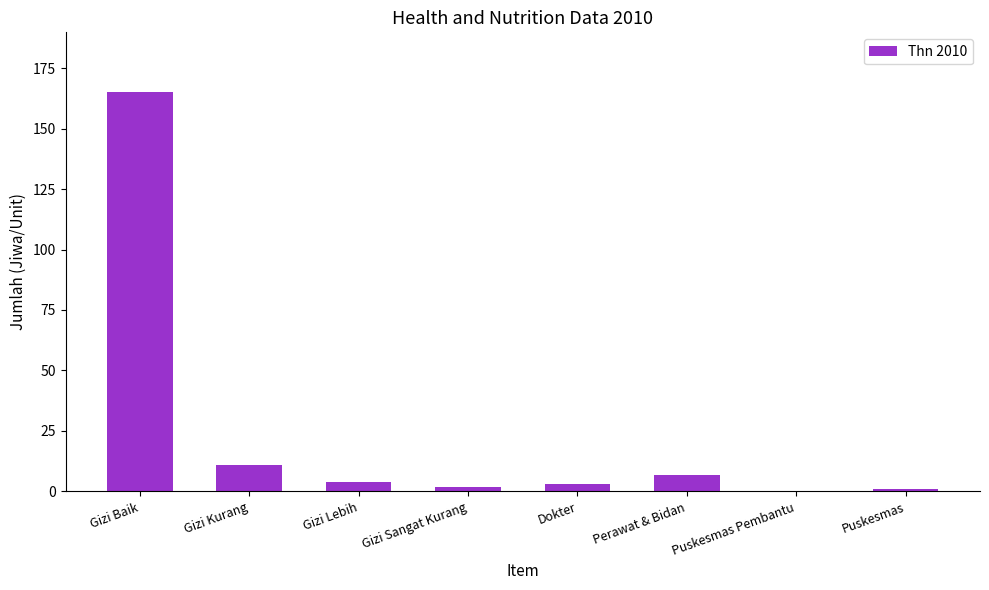

What is the average value?

24